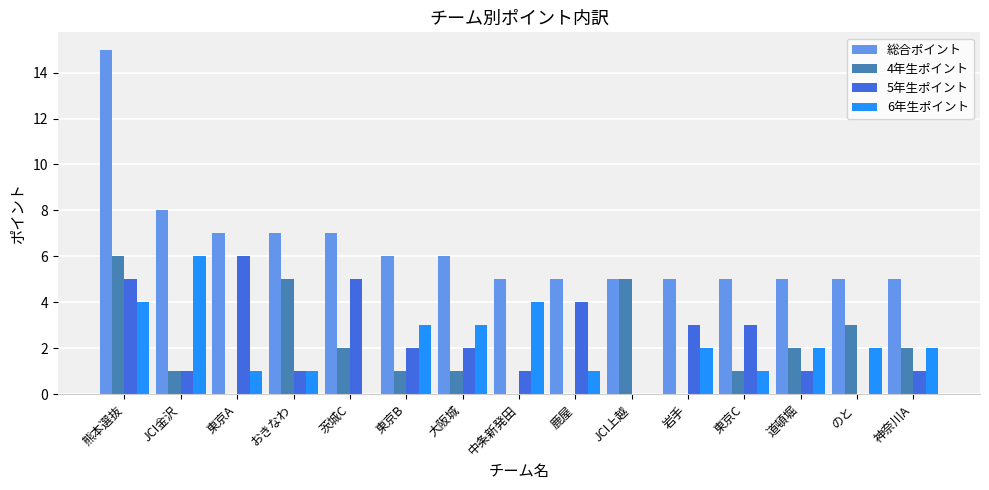

What is the sum of all 4年生ポイント values?

29